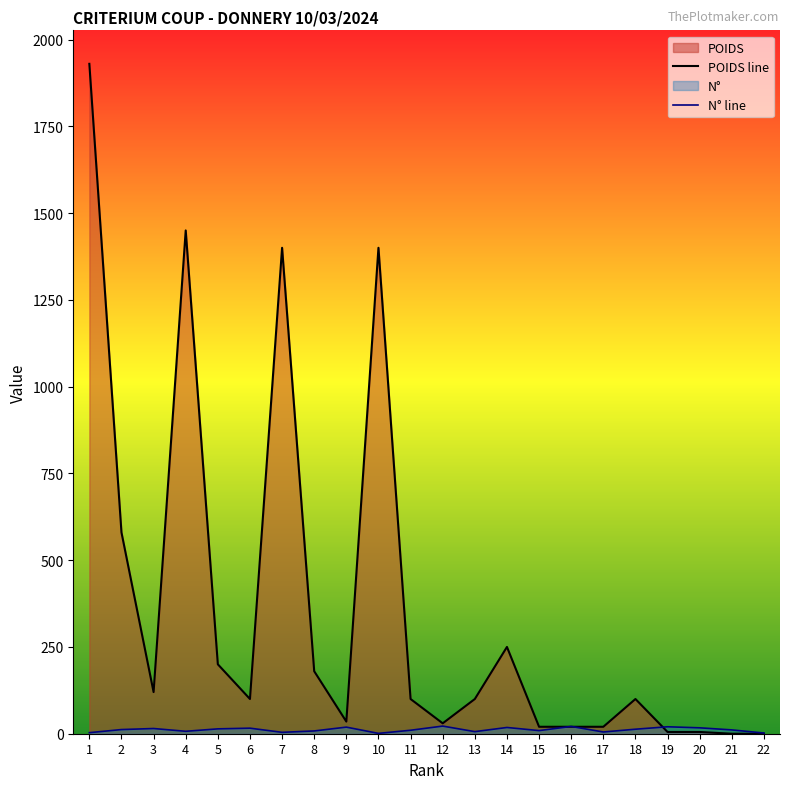

Is the value of N° line at 22 greater than the value of POIDS line at 19?

No